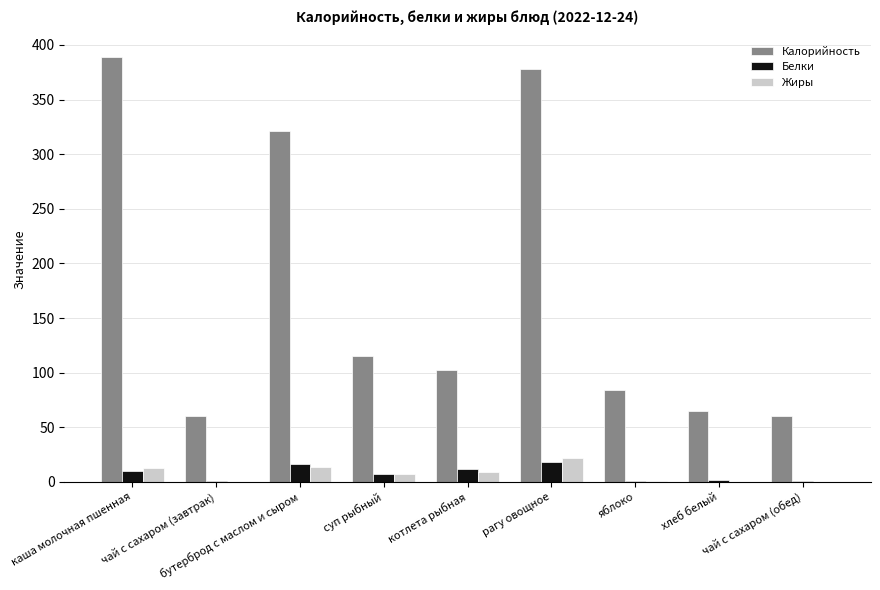

Where does the Калорийность series first go above 102?

каша молочная пшенная